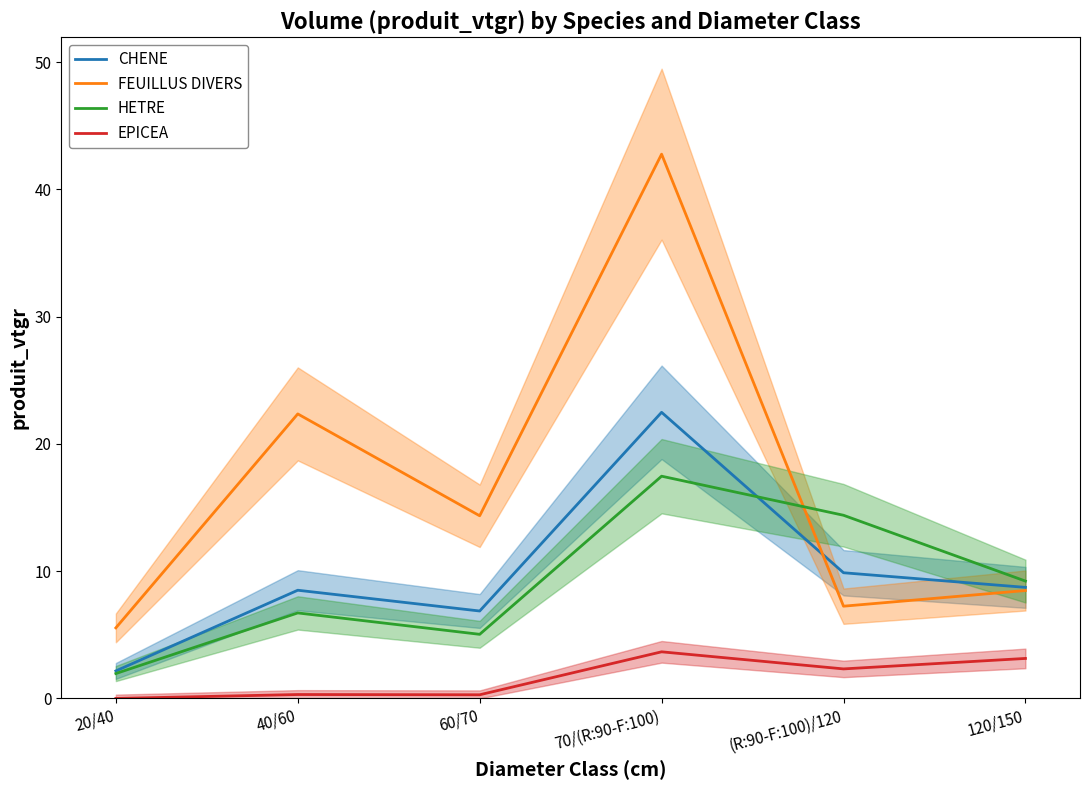

Which label corresponds to the largest value in the chart?

70/(R:90-F:100)